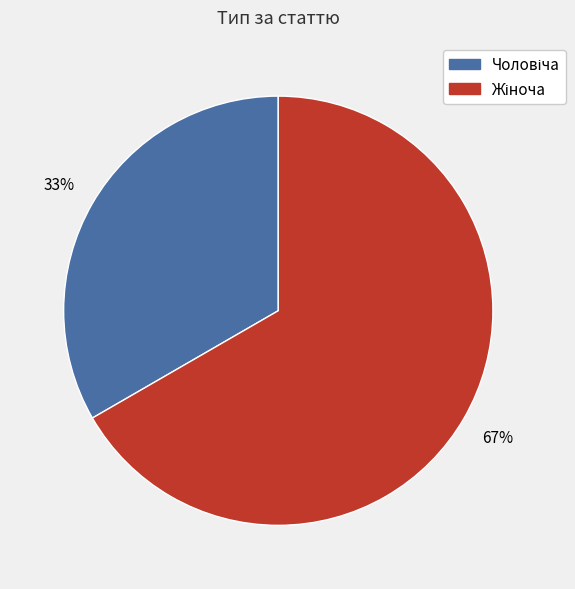

Is there a majority slice in this chart?

Yes